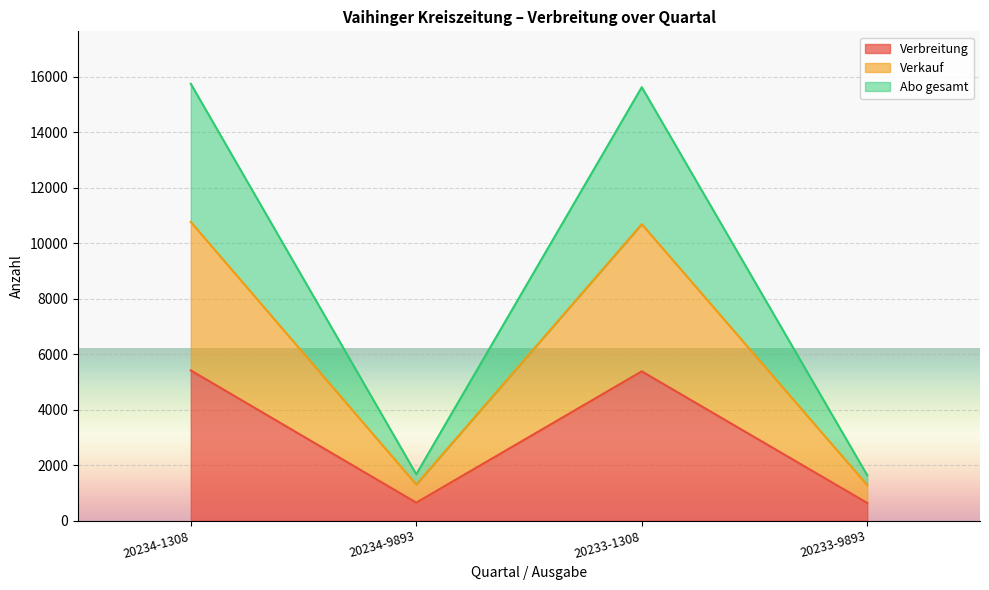

What is the label of the 3rd point from the right?

20234-9893